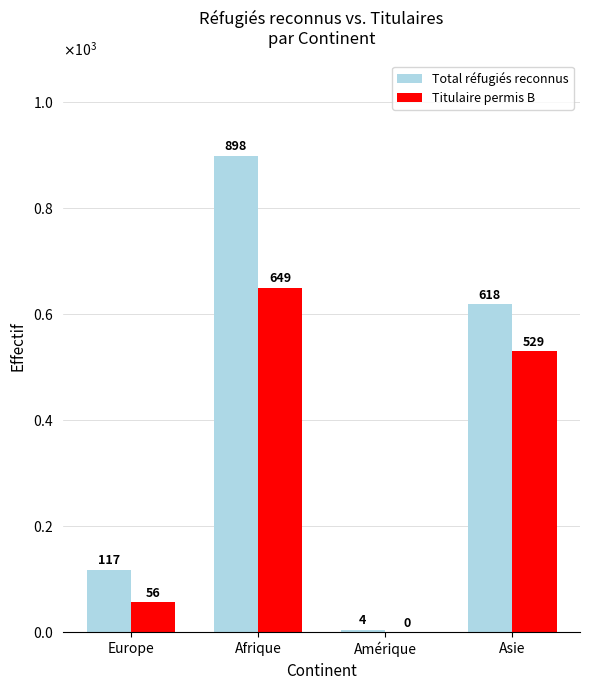

What is the spread (max minus min) of values at Asie?

89